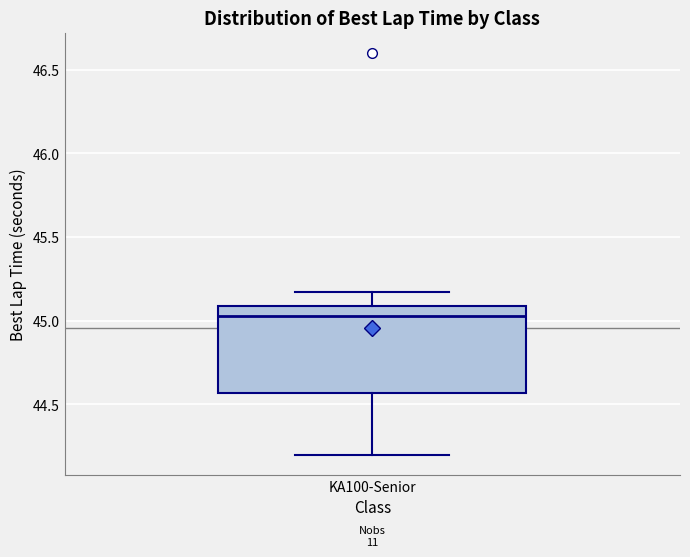

Transcribe this box plot: give where the median line is, the range the box spans, and where the two whiskers end, as read against the y-axis. The values are not printed on the chart, so give them approximately, as read against the axis.

median 45.05, box 44.55 to 45.10, whiskers 44.20 to 45.15